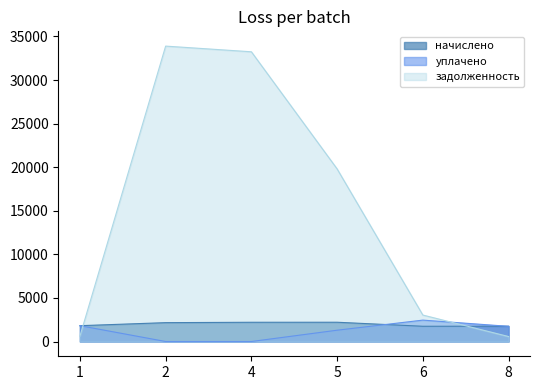

At which label is начислено closest to 1979?

1